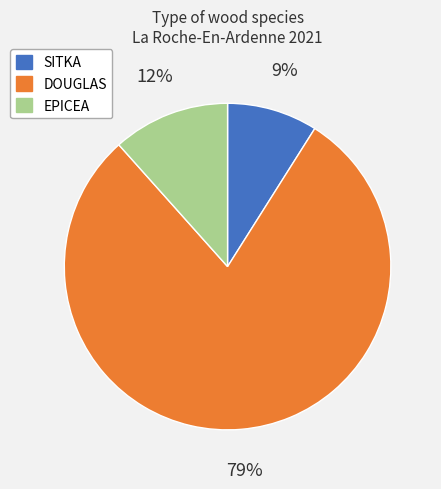

To the nearest percent, what is the average slice percentage?

33%